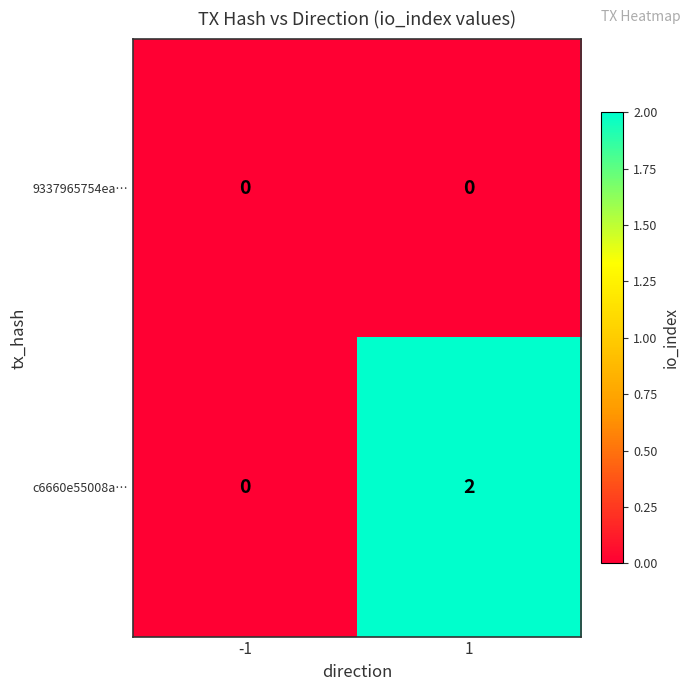

Count the number of data series in this chart.

2